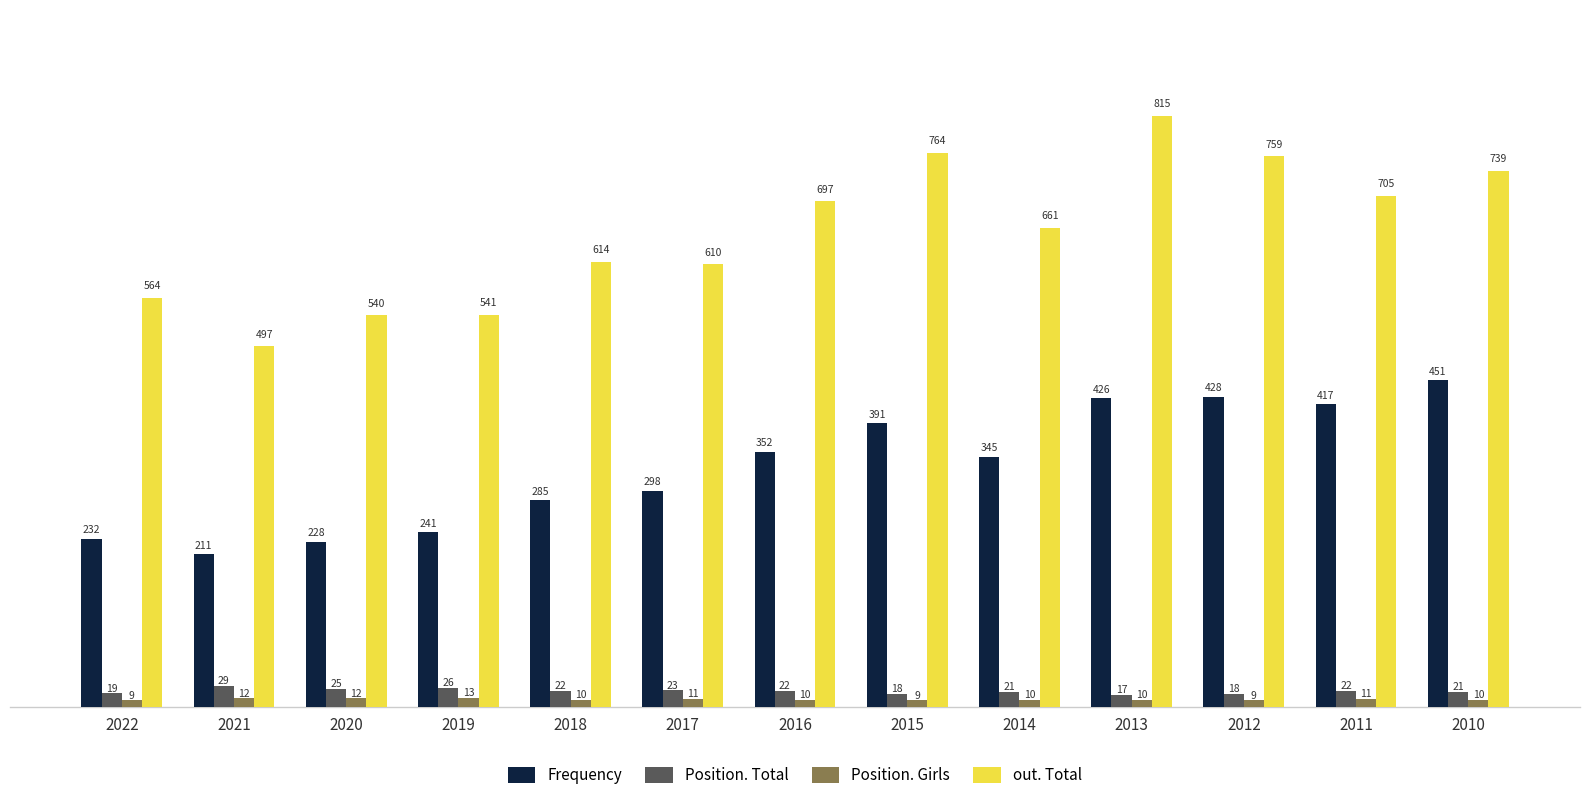

How many values in the Position. Girls series are below 10?

3